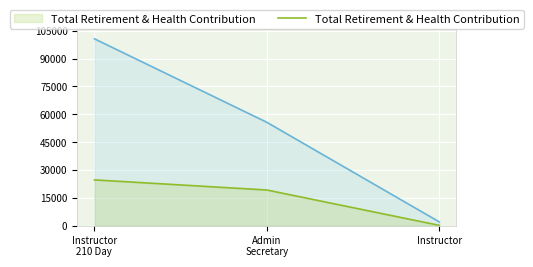

What is the spread (max minus min) of values at Instructor?

1876